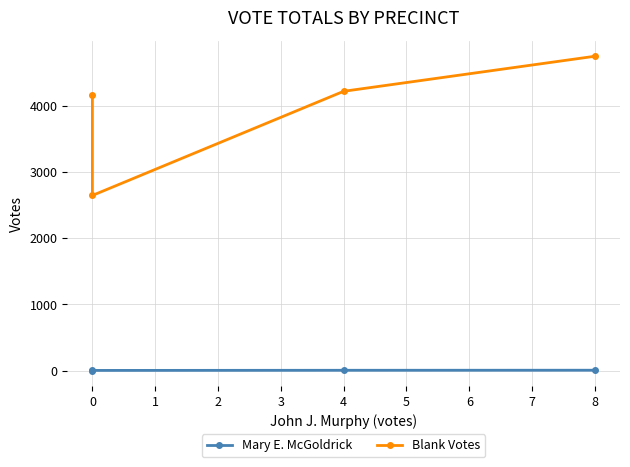

True or false: Mary E. McGoldrick has more than 1 points higher than both neighbors.

False